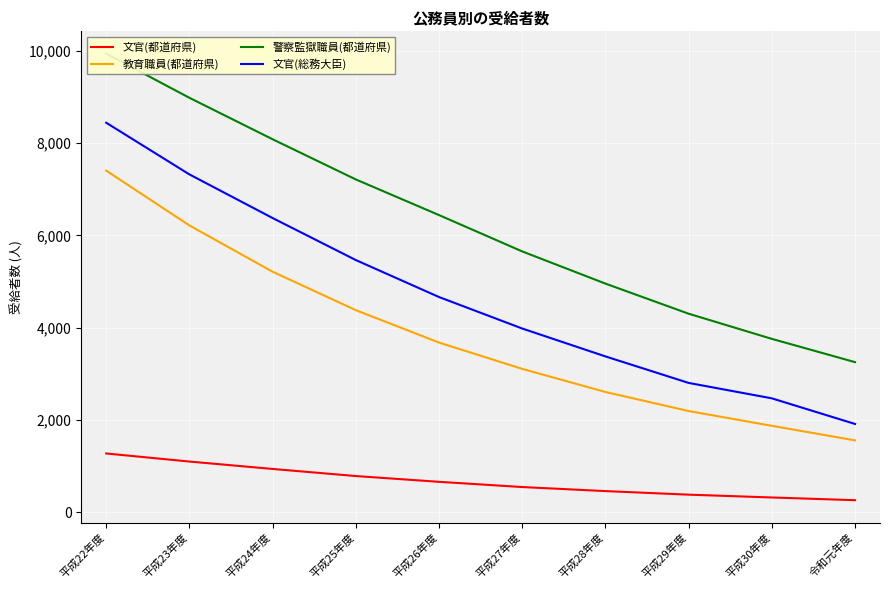

Rank the categories by 教育職員(都道府県) value from lowest to highest.

令和元年度, 平成30年度, 平成29年度, 平成28年度, 平成27年度, 平成26年度, 平成25年度, 平成24年度, 平成23年度, 平成22年度